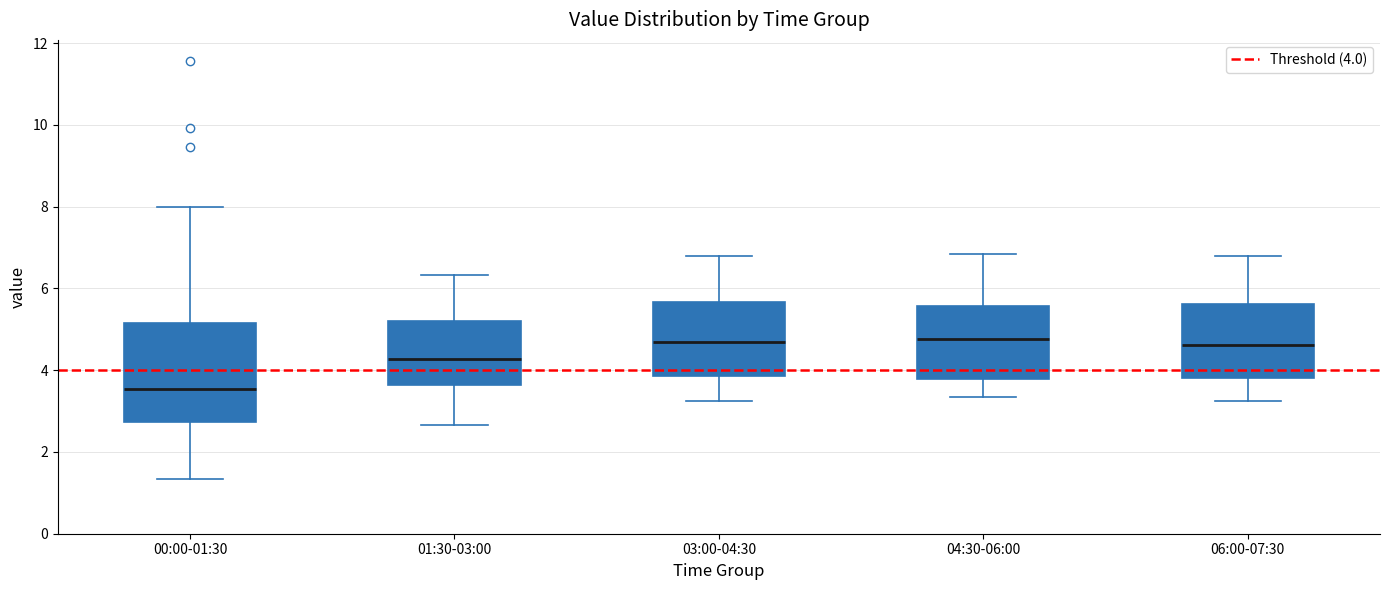

Where does the lower whisker of the box for 03:00-04:30 end on the y-axis? The values are not printed on the chart, so give them approximately, as read against the axis.

3.2